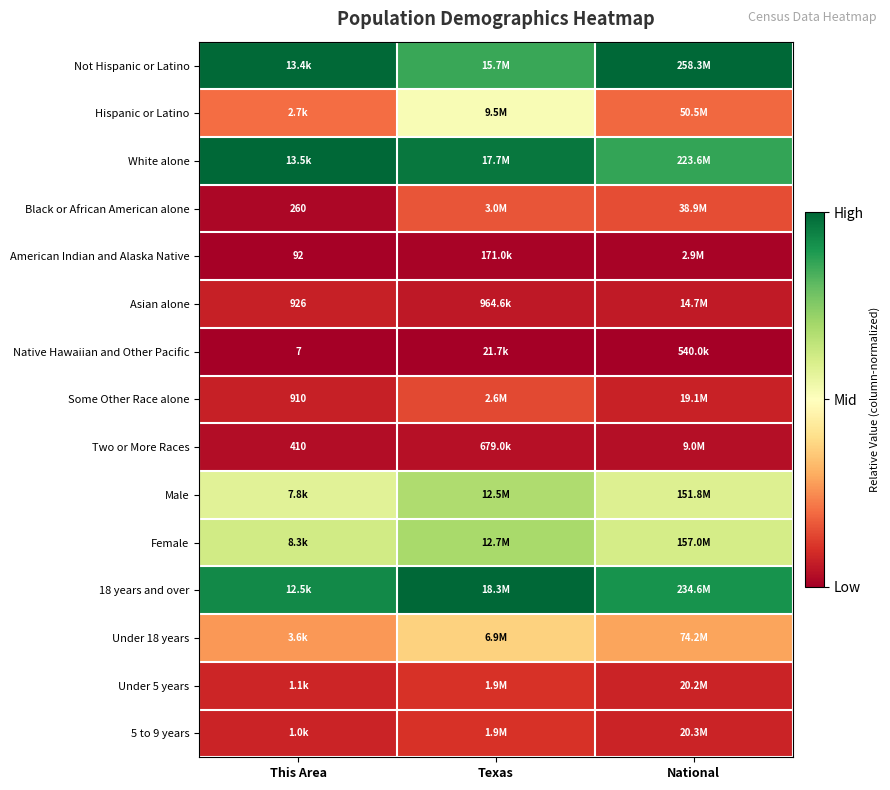

Is the value of Some Other Race alone at This Area greater than the value of Native Hawaiian and Other Pacific at This Area?

Yes